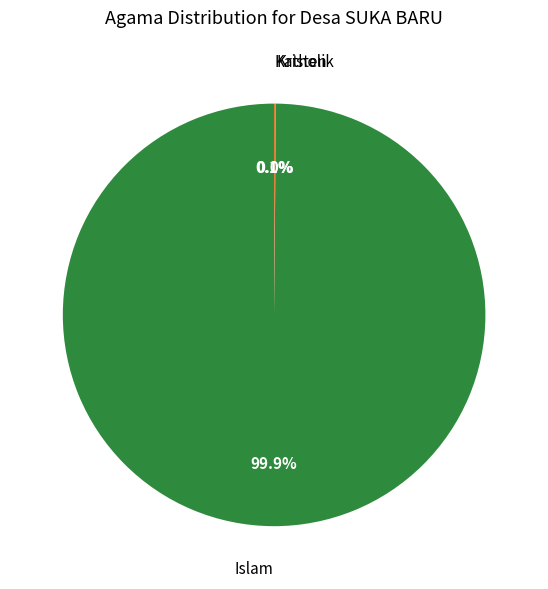

Is there any slice that represents more than half of the pie?

Yes